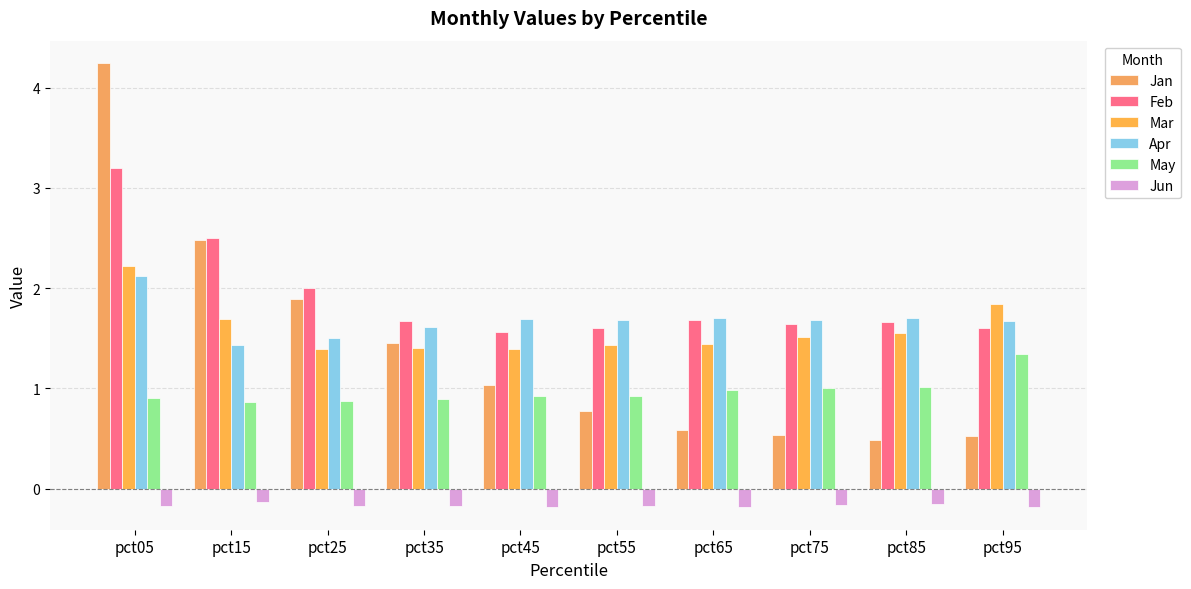

What is the highest value of the Jun series?

-0.1